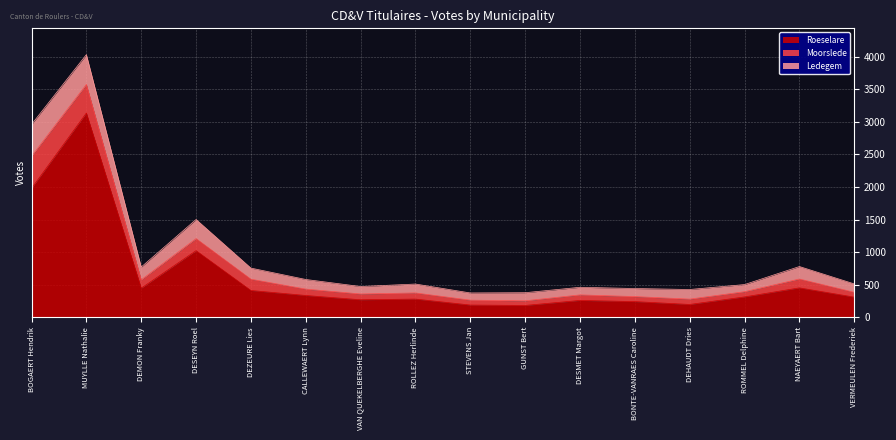

What is the difference between the highest and lowest values at DEZEURE Lies?

239